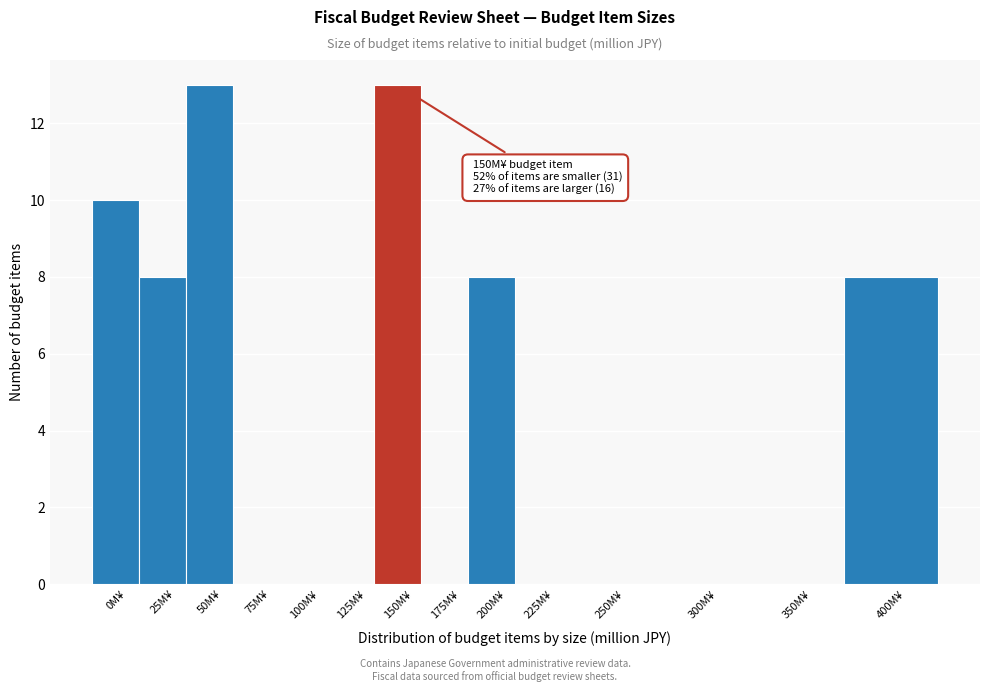

Reading left to right, transcribe all the data shown in this chart.

0M¥=10	25M¥=8	50M¥=13	75M¥=0	100M¥=0	125M¥=0	150M¥=13	175M¥=0	200M¥=8	225M¥=0	250M¥=0	300M¥=0	350M¥=0	400M¥=8